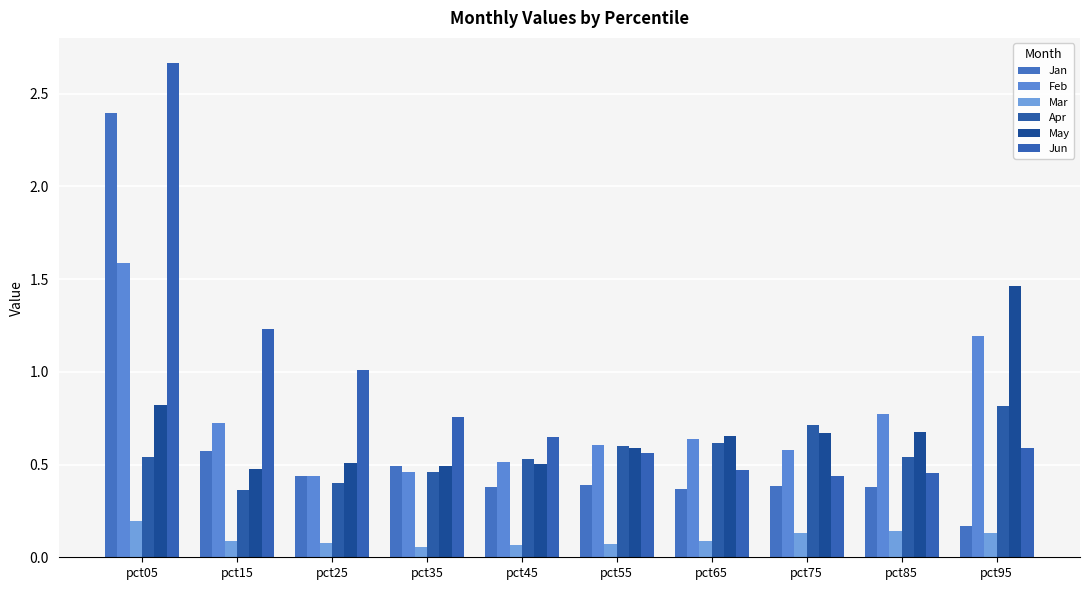

Which series has the widest spread of values?

Jun